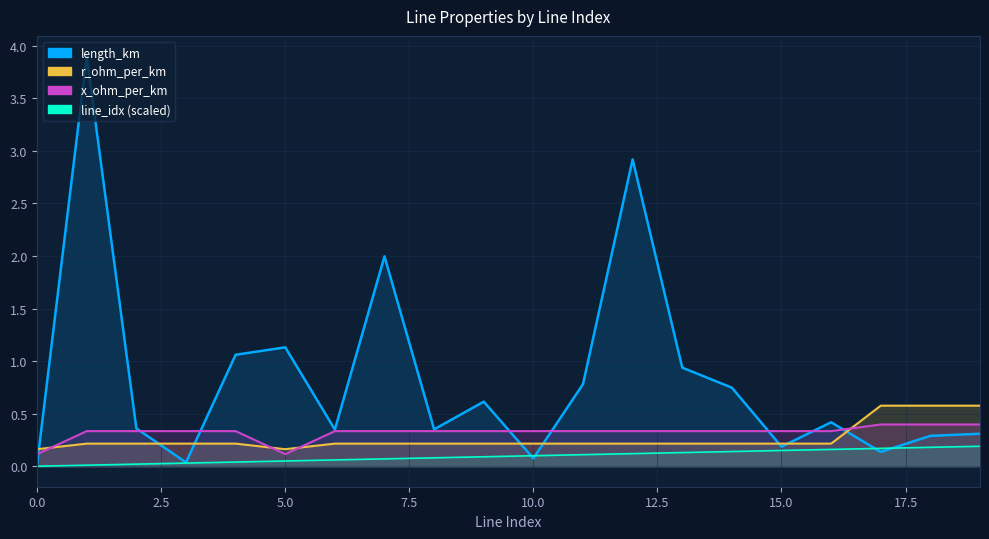

At how many categories does at least one series exceed 0?

20